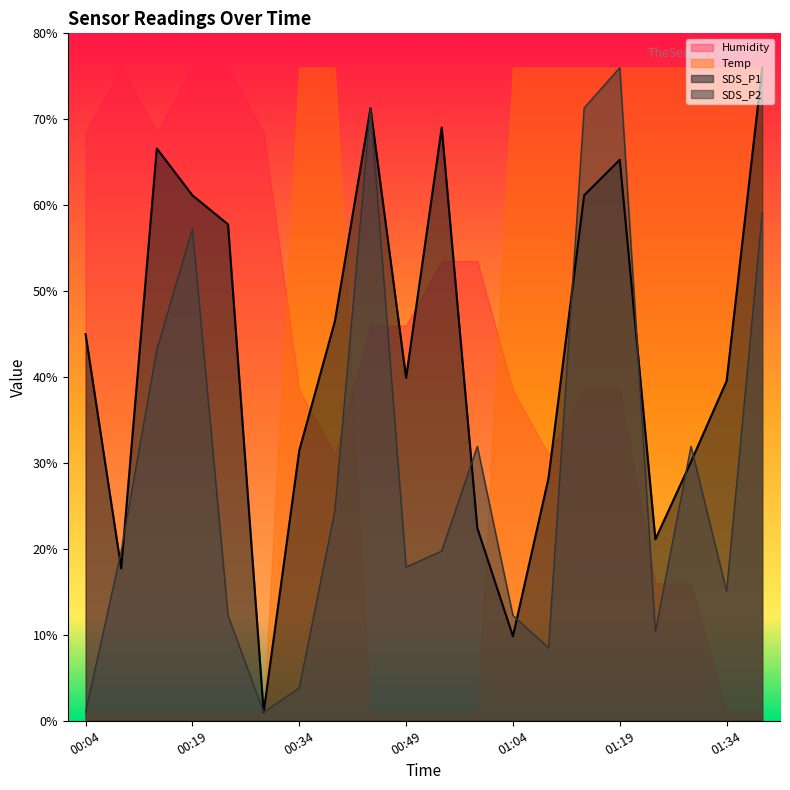

What is the label of the 2nd point from the right?

01:34